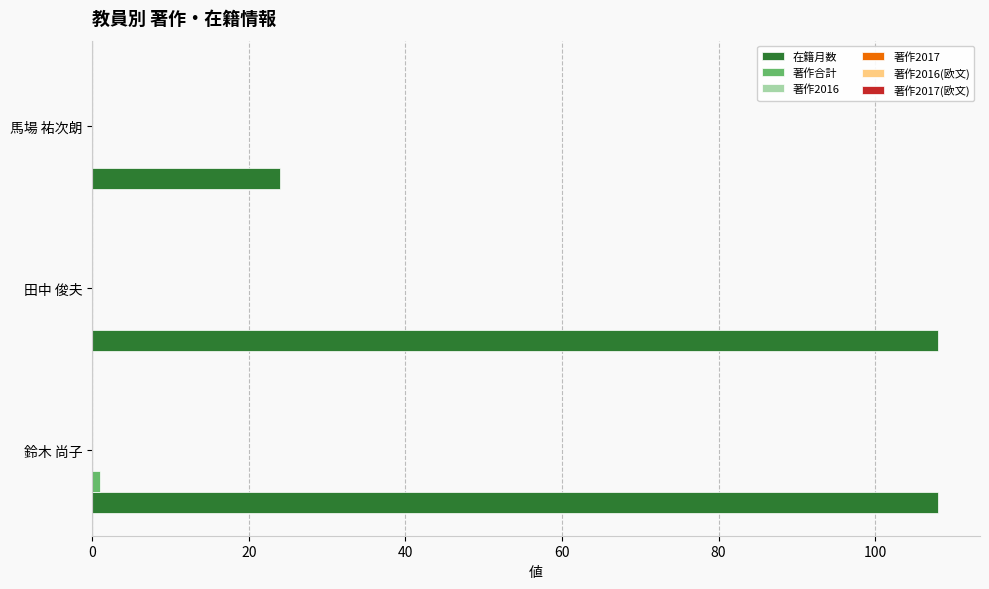

What is the maximum value for 在籍月数?

108